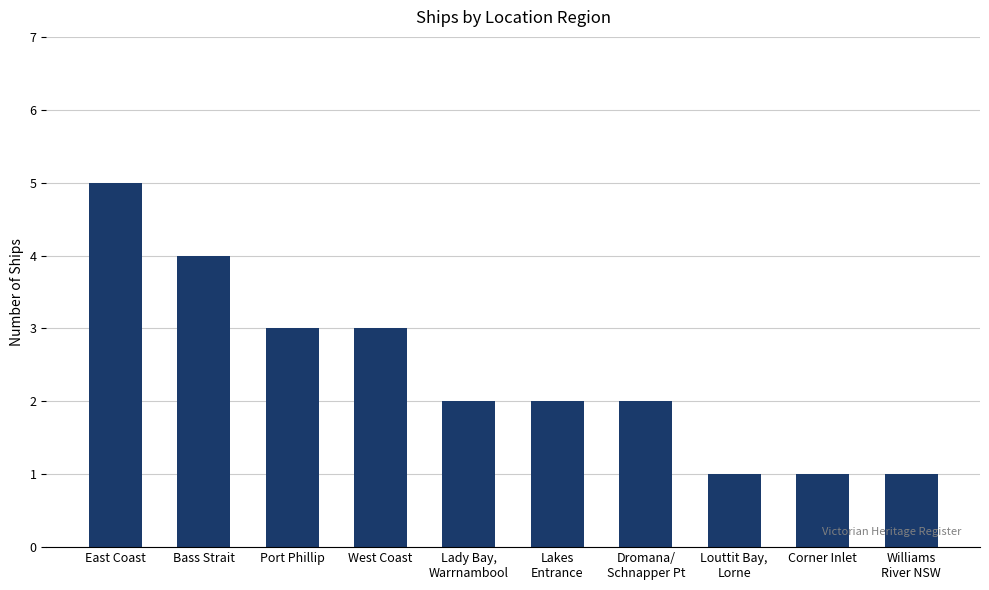

Reading right to left, extract all data points from this chart.

1	1	1	2	2	2	3	3	4	5